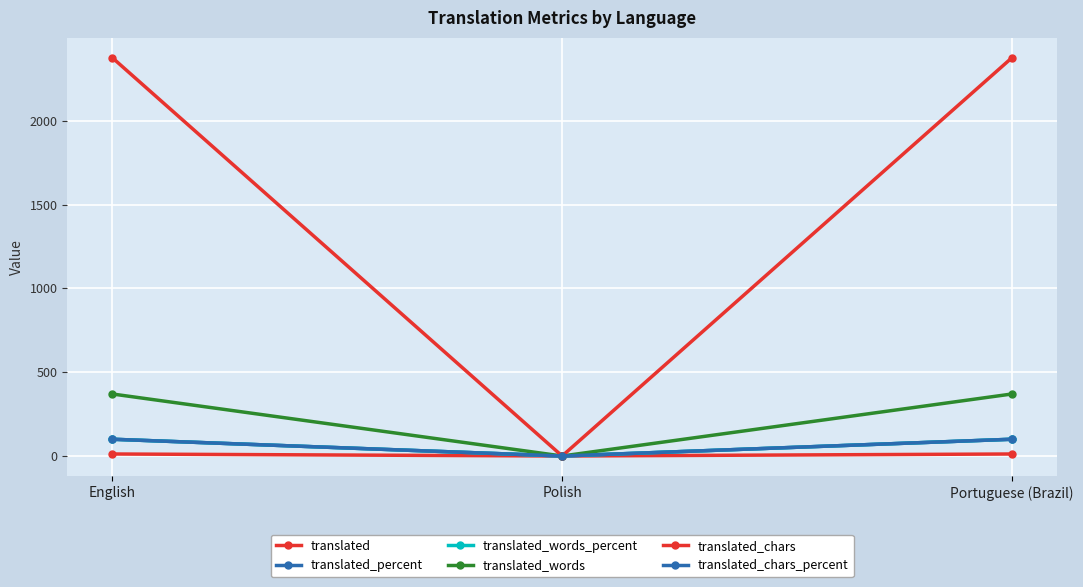

Does the chart have visible grid lines?

Yes